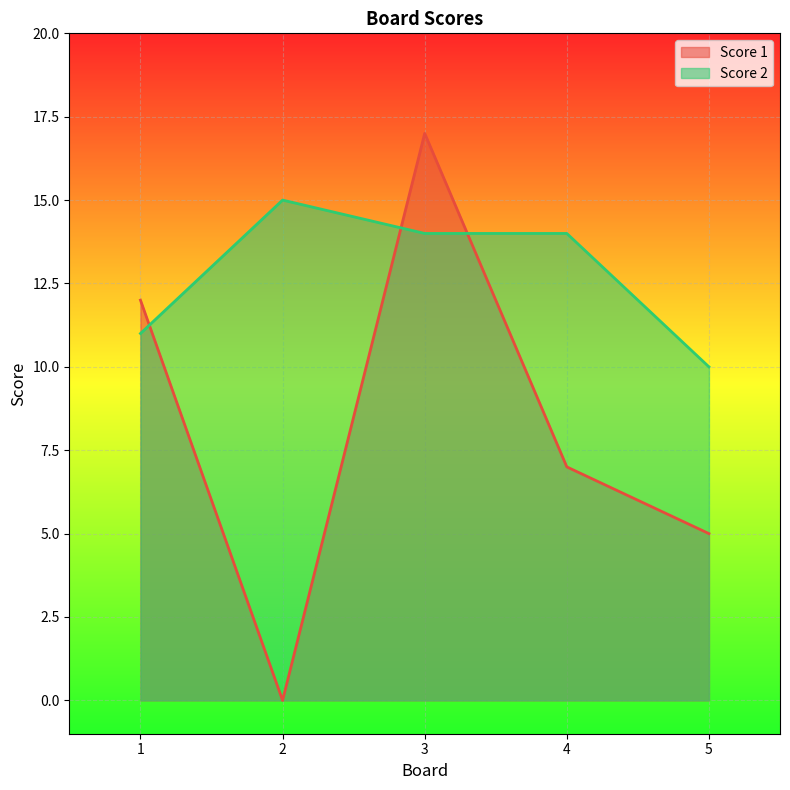

Reading right to left, extract all data points from this chart.

Score 1: 5=5	4=7	3=17	2=0	1=12
Score 2: 5=10	4=14	3=14	2=15	1=11